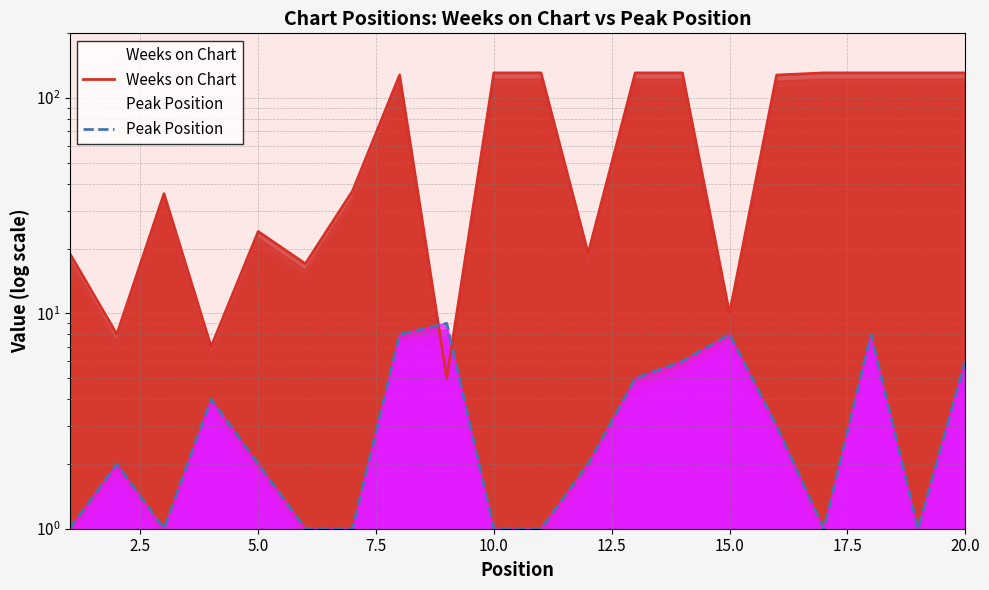

The value of Weeks on Chart at 12 is 187. True or false?

False